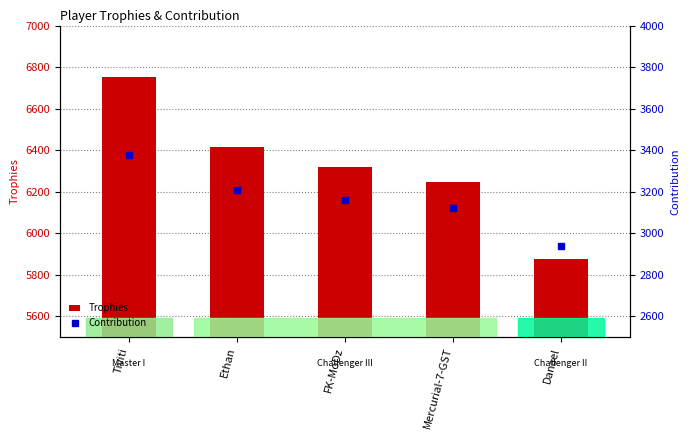

What is the difference between the Contribution values at FK-MoDz and Danael?

220